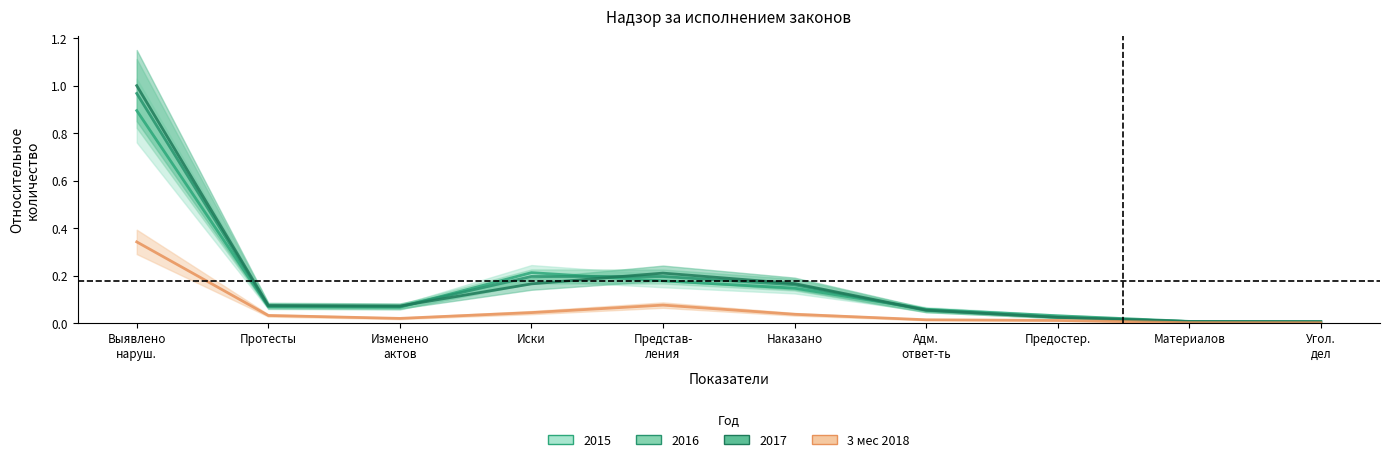

Where is the first local minimum?

Изменено
актов